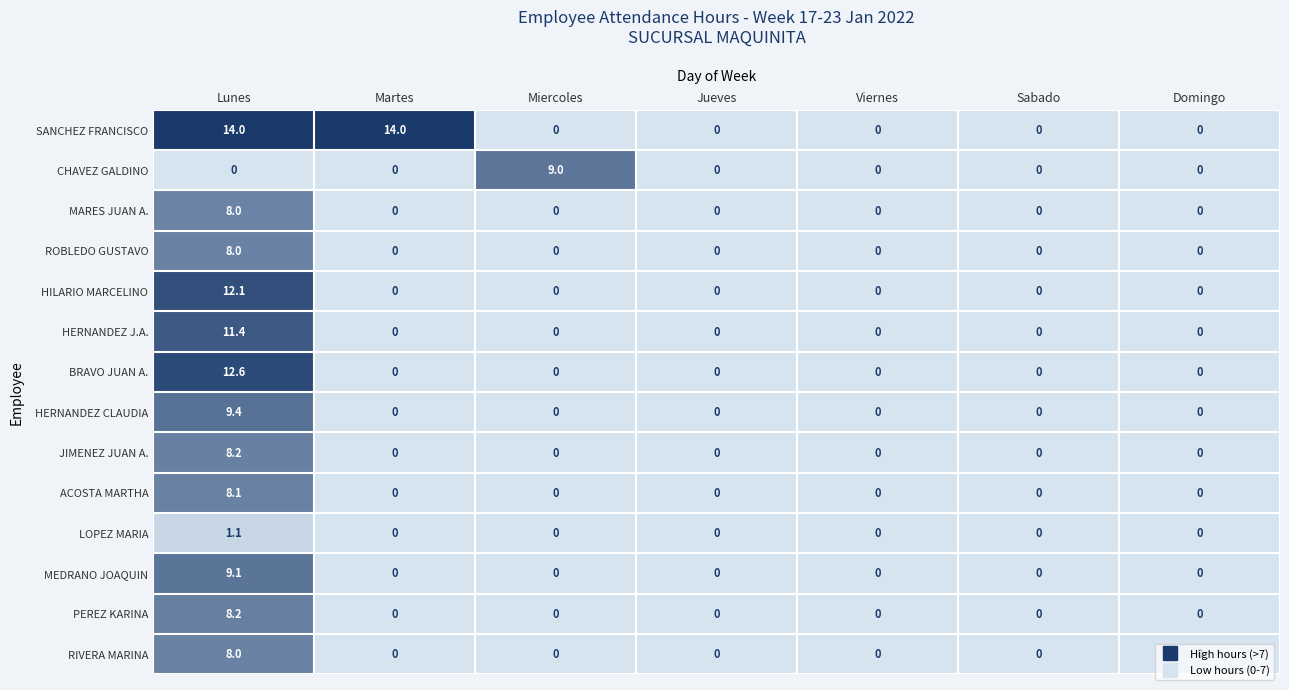

What is the maximum value for LOPEZ MARIA?

1.1